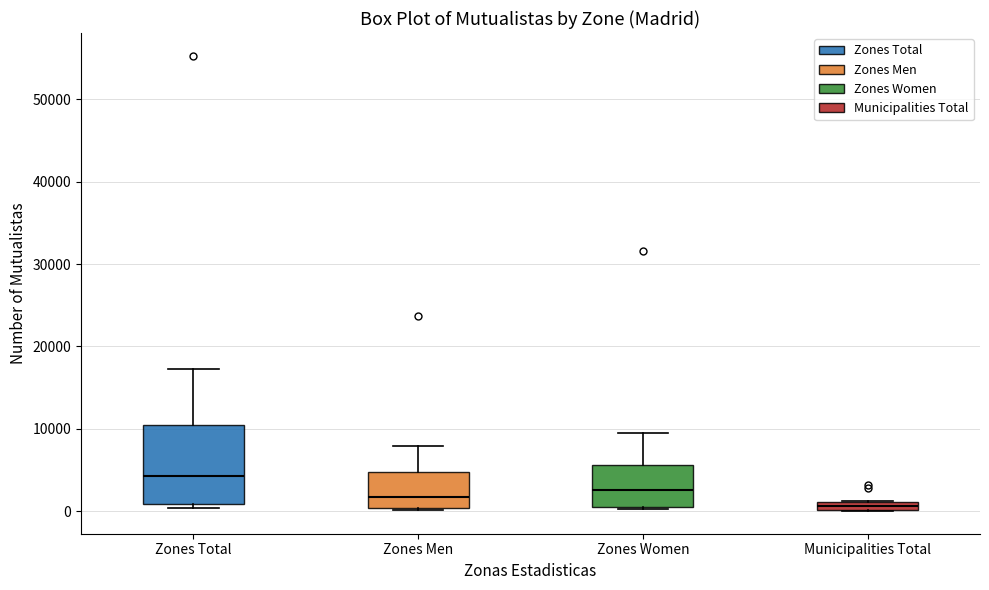

Which box has the lowest median line?

Municipalities Total